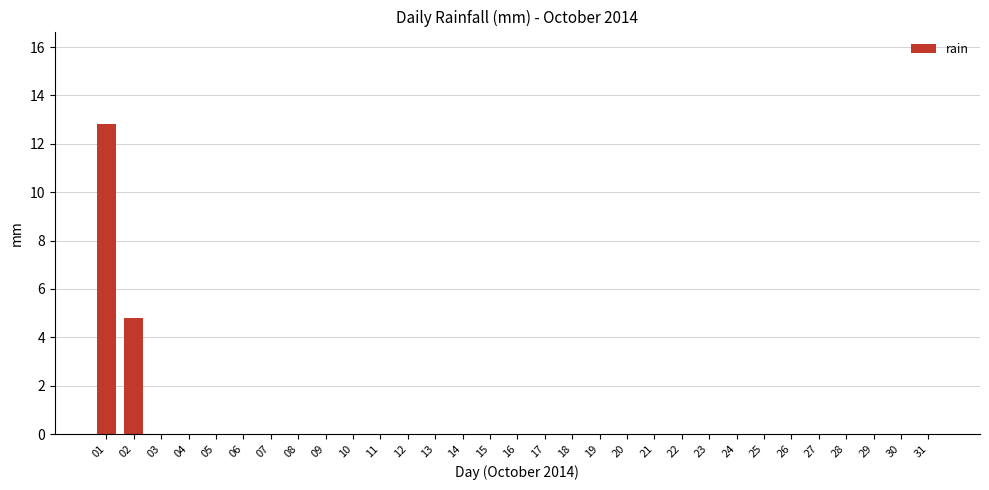

What is the sum of all values?

17.6